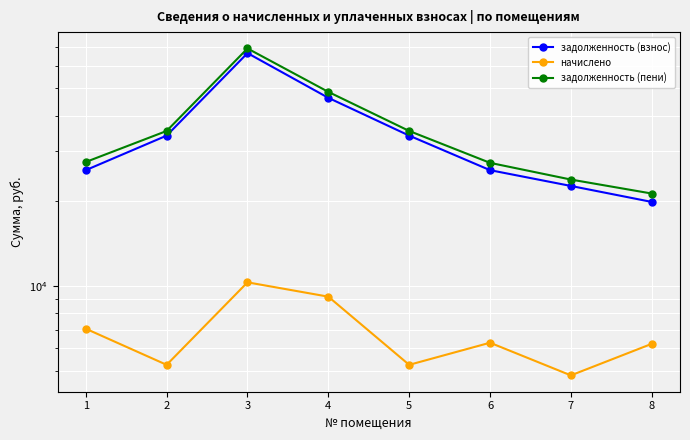

Which series has the largest total across all categories?

задолженность (пени)